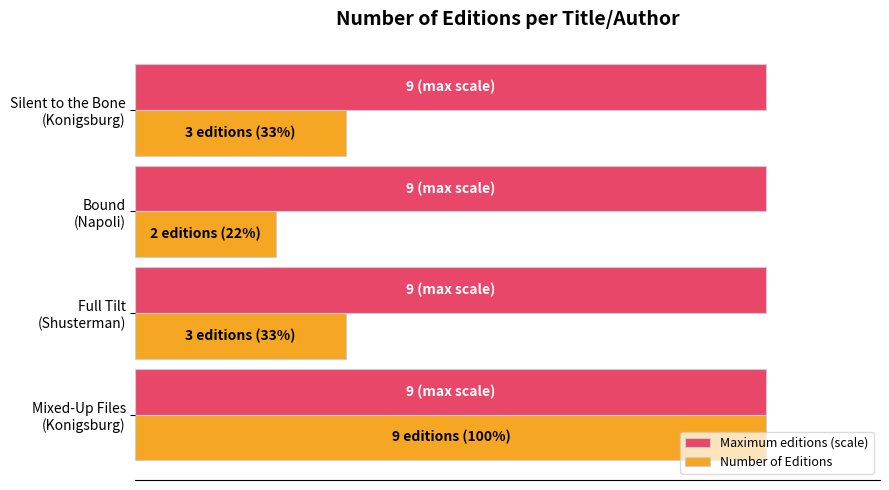

What is the value of the Number of Editions bar at the 2nd from the left?

3.0